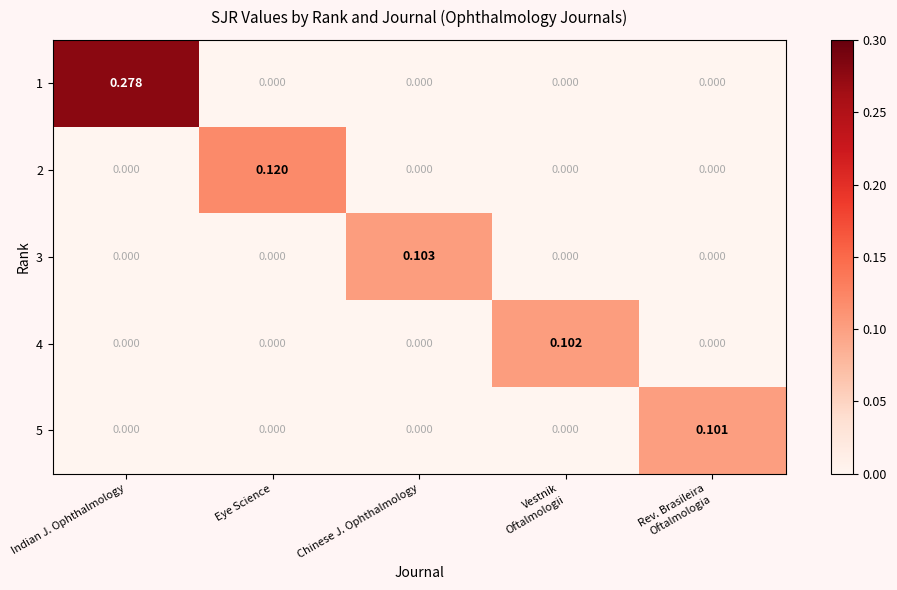

At which category does the chart reach its peak across all series?

Indian J. Ophthalmology